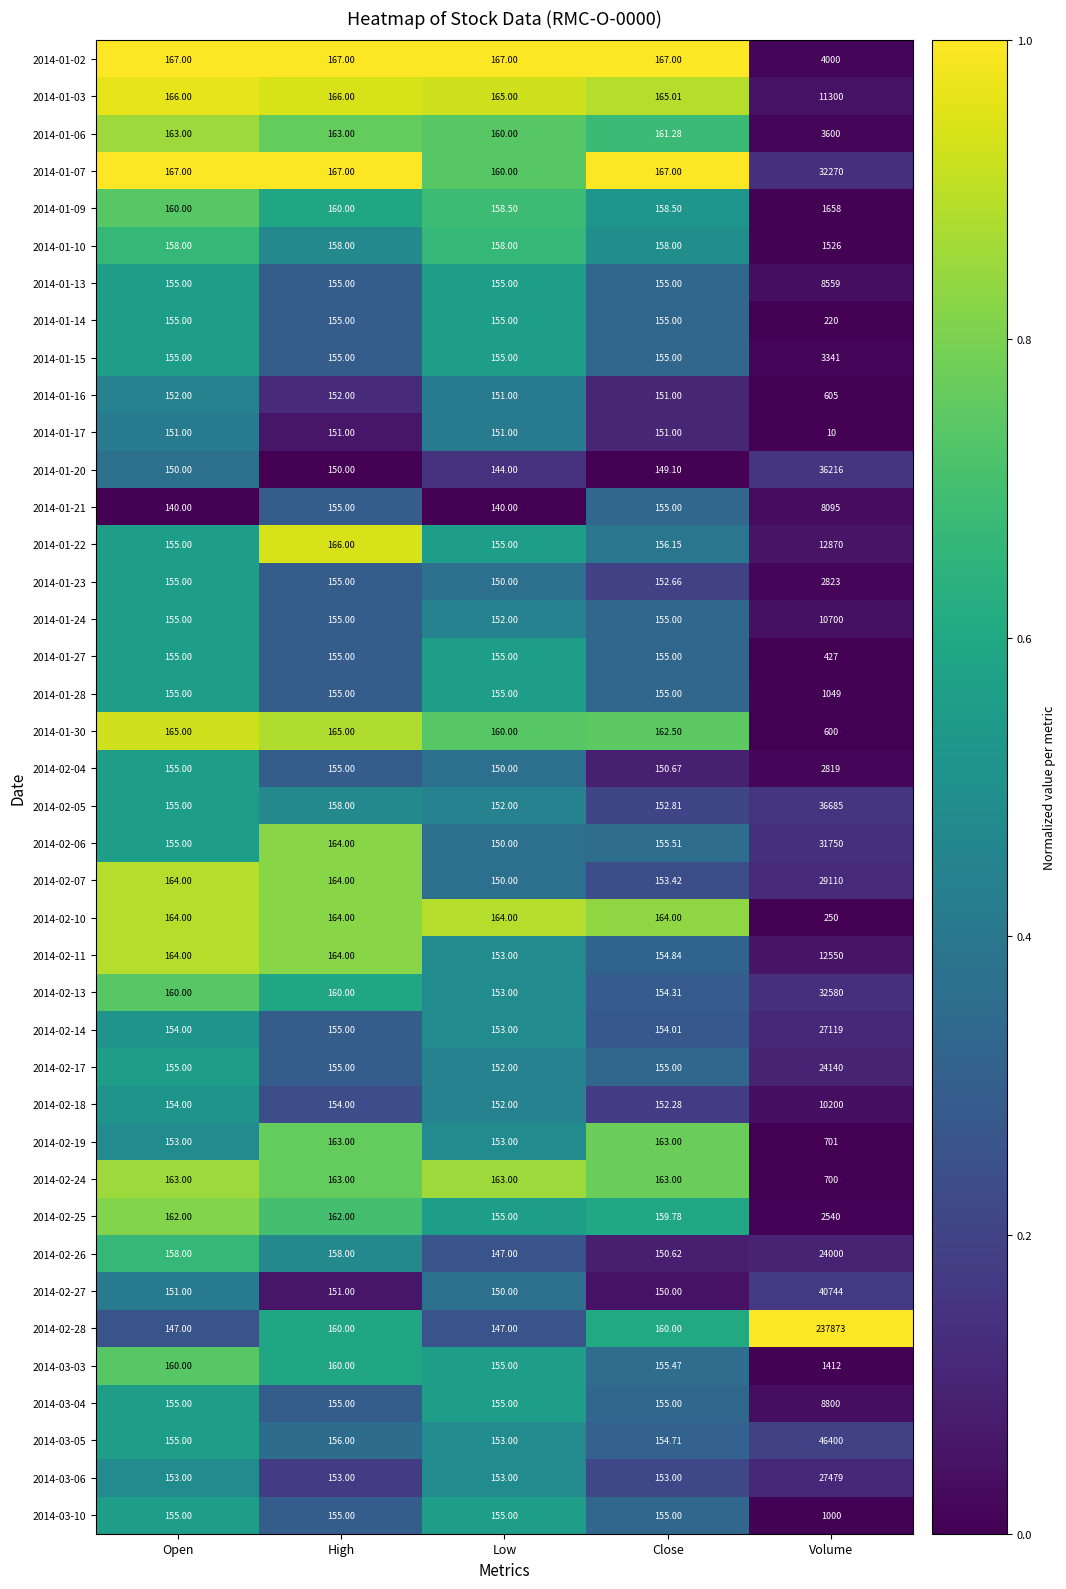

Which category has the lowest value in the 2014-02-11 series?

Low